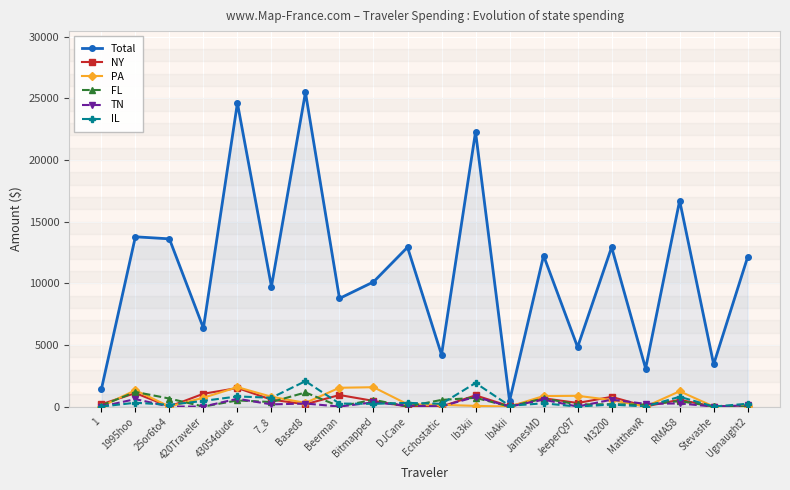

True or false: TN has more than 1 points higher than both neighbors.

True